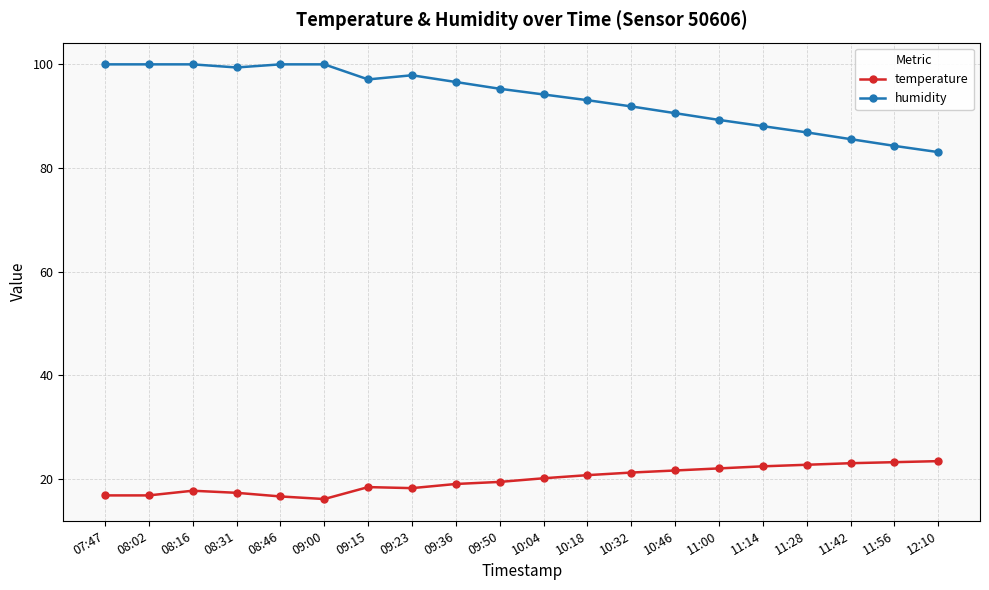

True or false: humidity has more than 0 points higher than both neighbors.

True